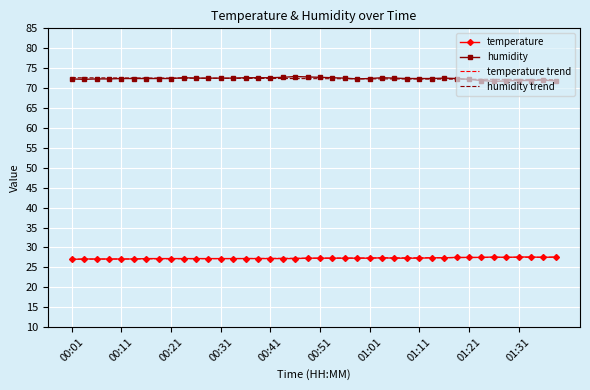

True or false: temperature and humidity intersect in this chart.

False